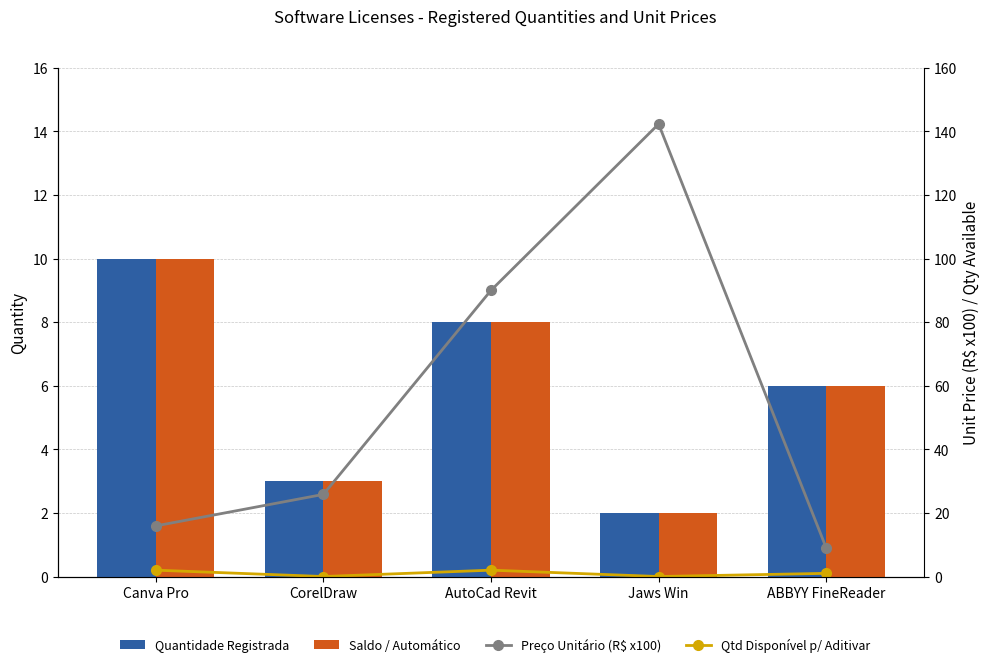

How many categories are shown in the chart?

5